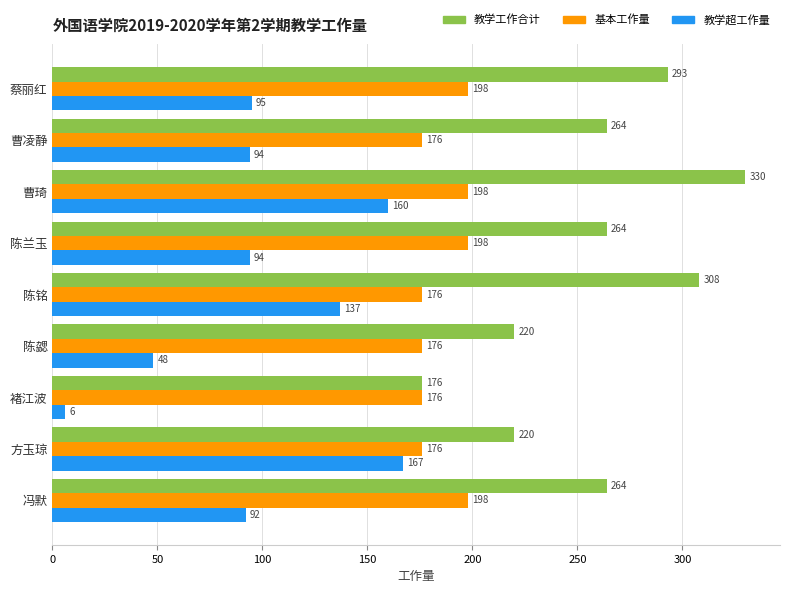

At 蔡丽红, list the series in order from smallest to largest.

教学超工作量, 基本工作量, 教学工作合计